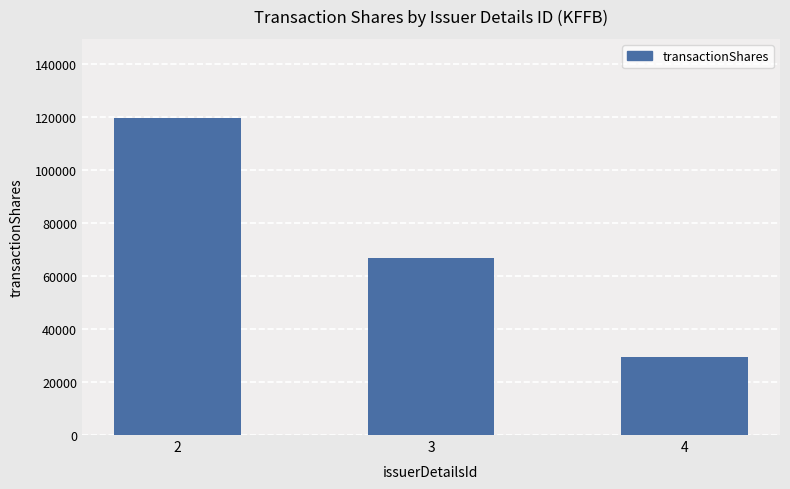

Where is the data nearest to the value 74569?

3